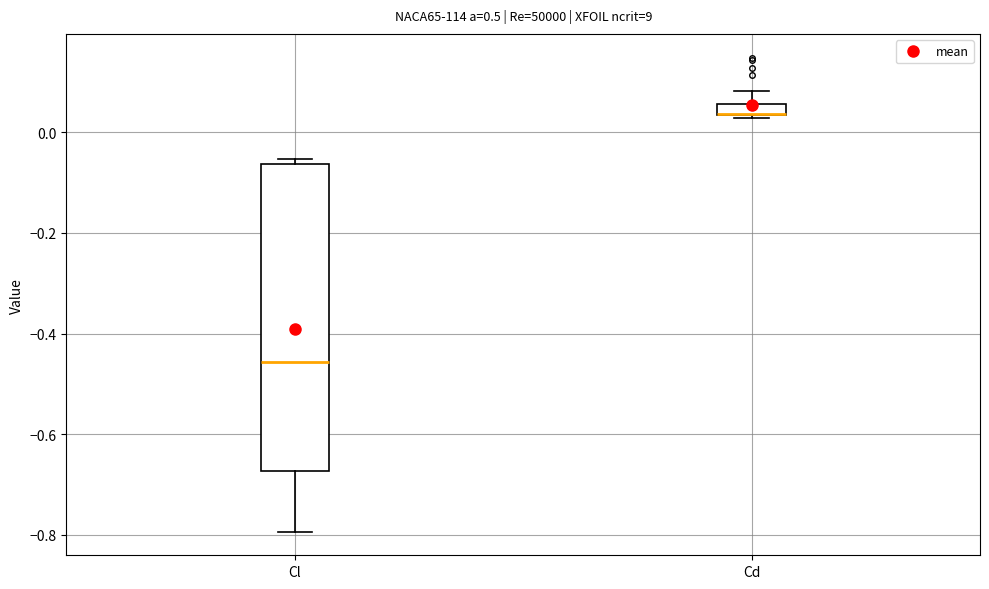

Where does the lower whisker of the box for Cl end on the y-axis? The values are not printed on the chart, so give them approximately, as read against the axis.

-0.80